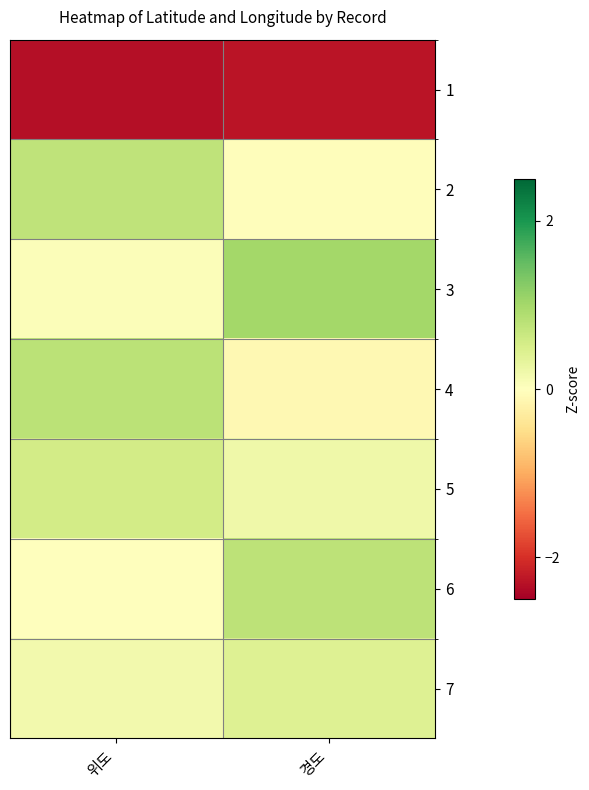

Rank the series by their maximum value, from highest to lowest.

3, 4, 6, 2, 5, 7, 1